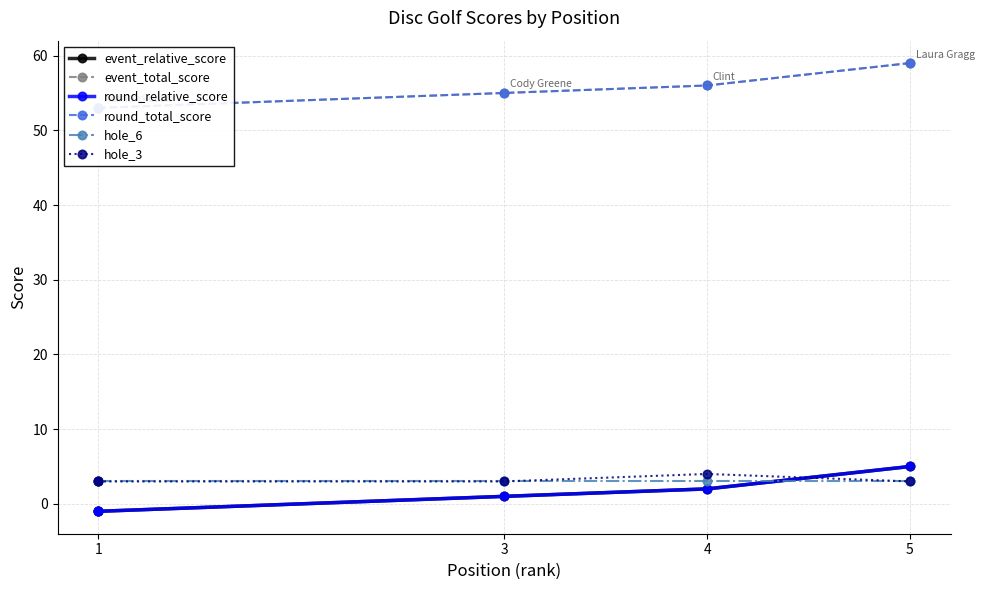

Count the event_relative_score values in the range -1 to 2.

4